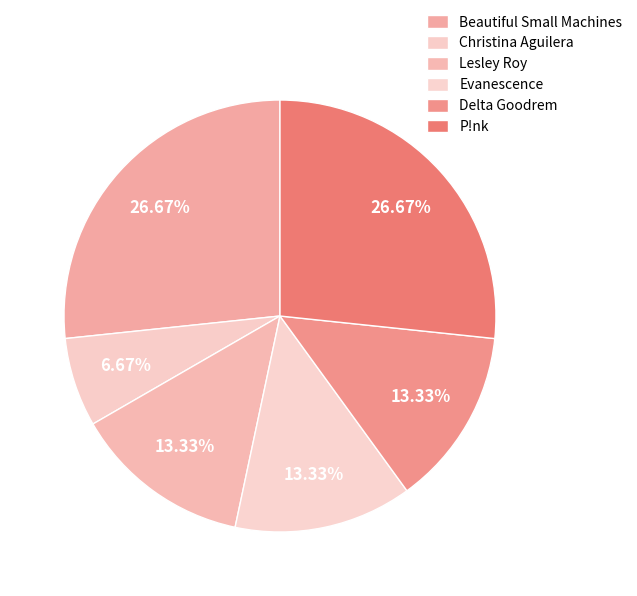

How many slices are in this pie chart?

6